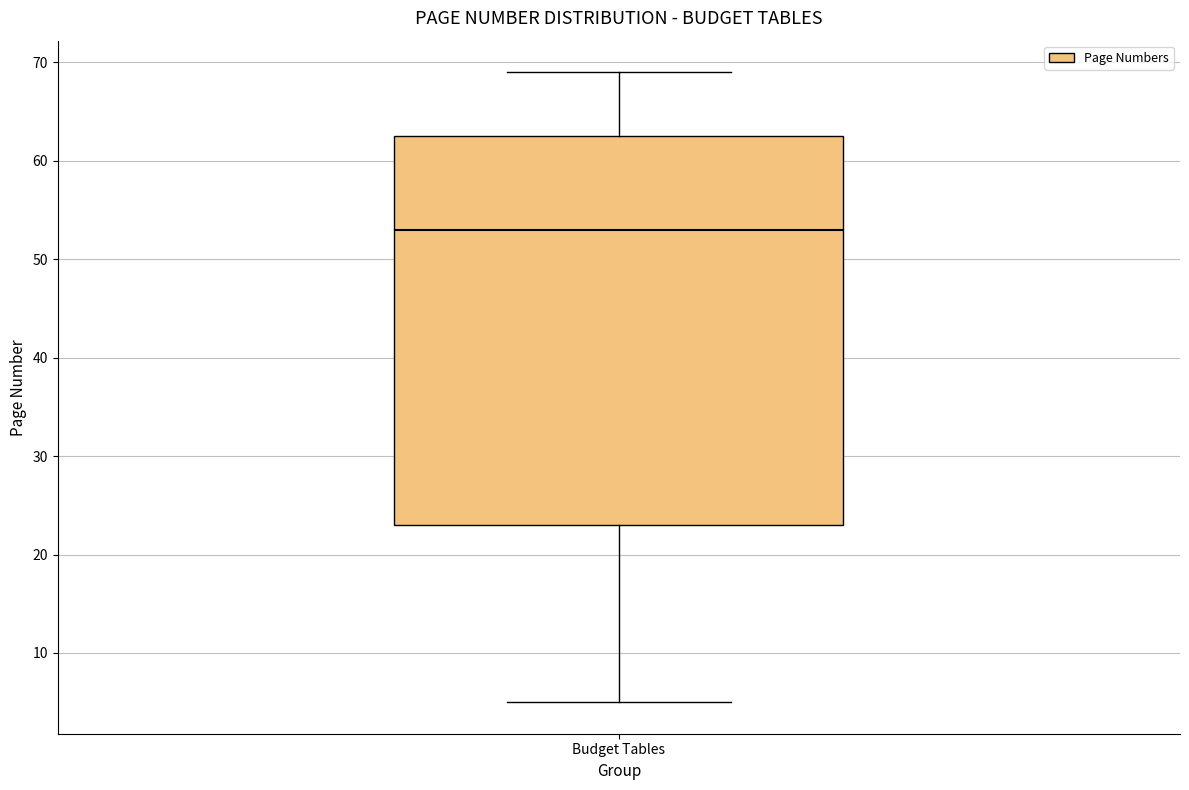

Transcribe this box plot: give where the median line is, the range the box spans, and where the two whiskers end, as read against the y-axis. The values are not printed on the chart, so give them approximately, as read against the axis.

median 53, box 23 to 63, whiskers 5 to 69